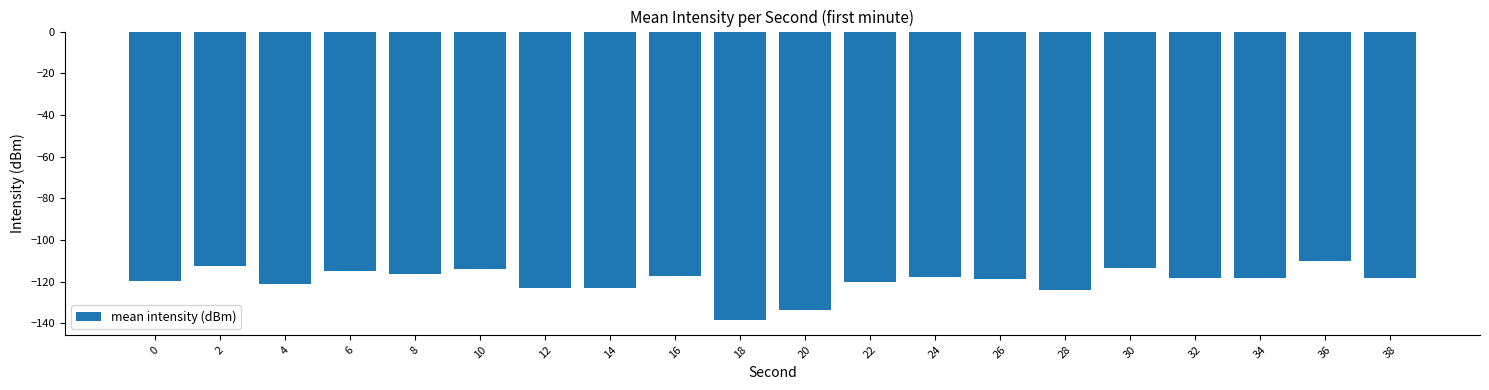

What is the average value?

-119.7